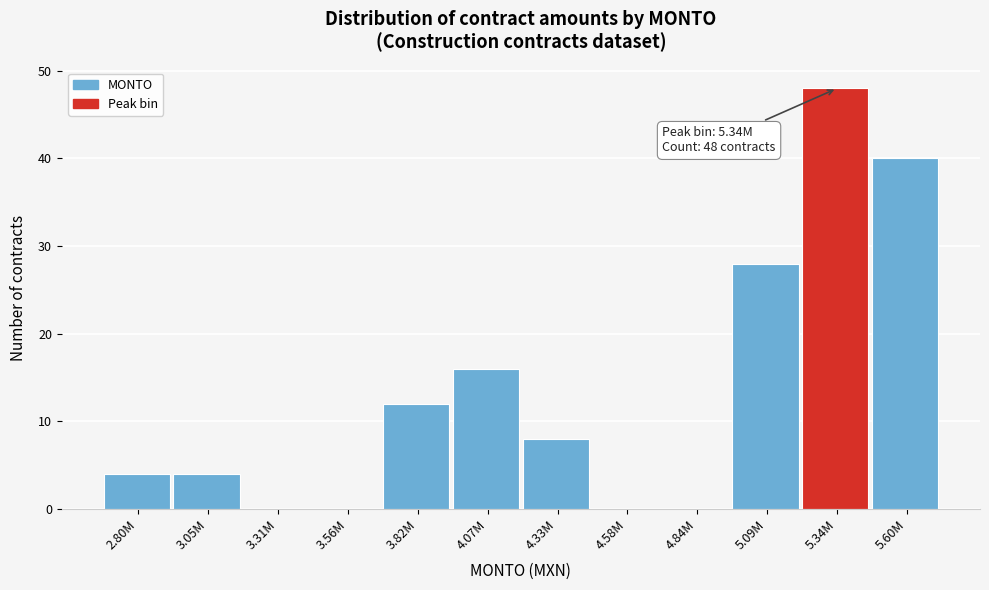

Reading right to left, what are all the values shown in this chart?

5.60M=40	5.34M=48	5.09M=28	4.84M=0	4.58M=0	4.33M=8	4.07M=16	3.82M=12	3.56M=0	3.31M=0	3.05M=4	2.80M=4